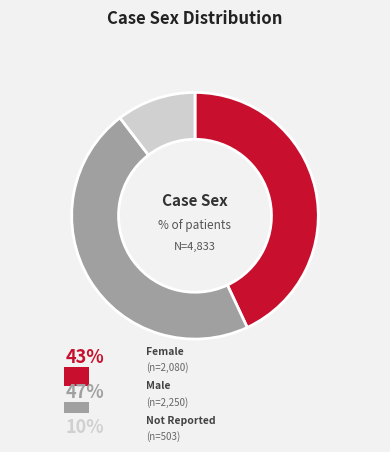

Does any single category account for the majority?

No